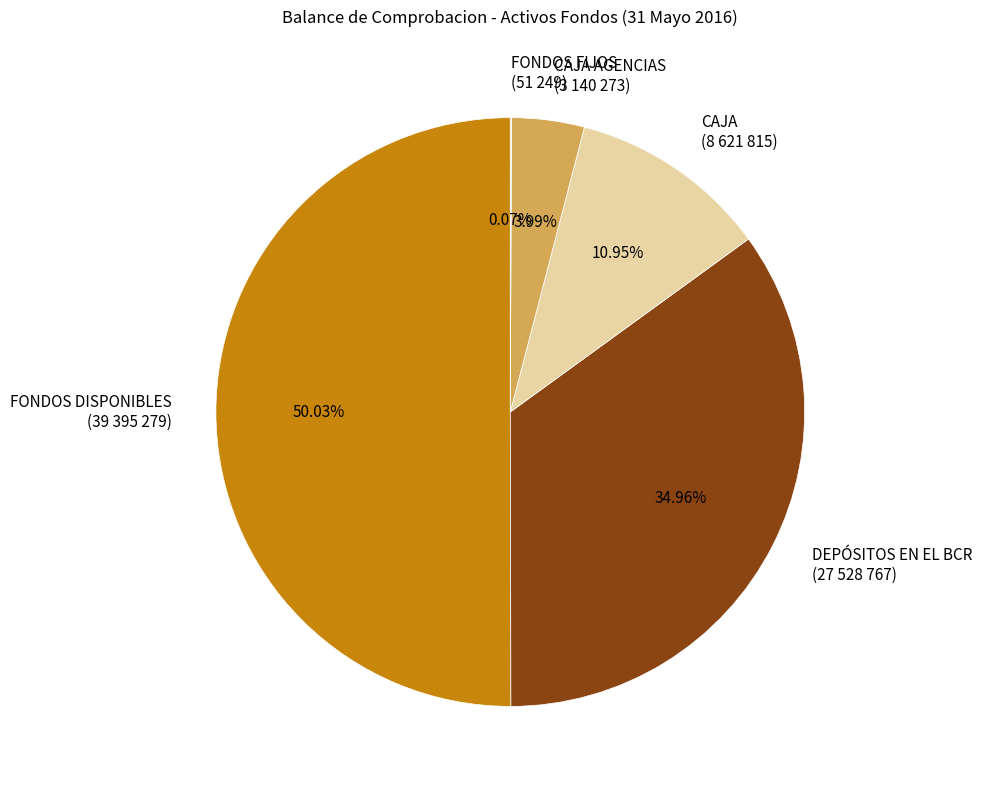

Approximately how many times larger is the value at FONDOS DISPONIBLES (39 395 279) compared to CAJA AGENCIAS (3 140 273)?

12.5